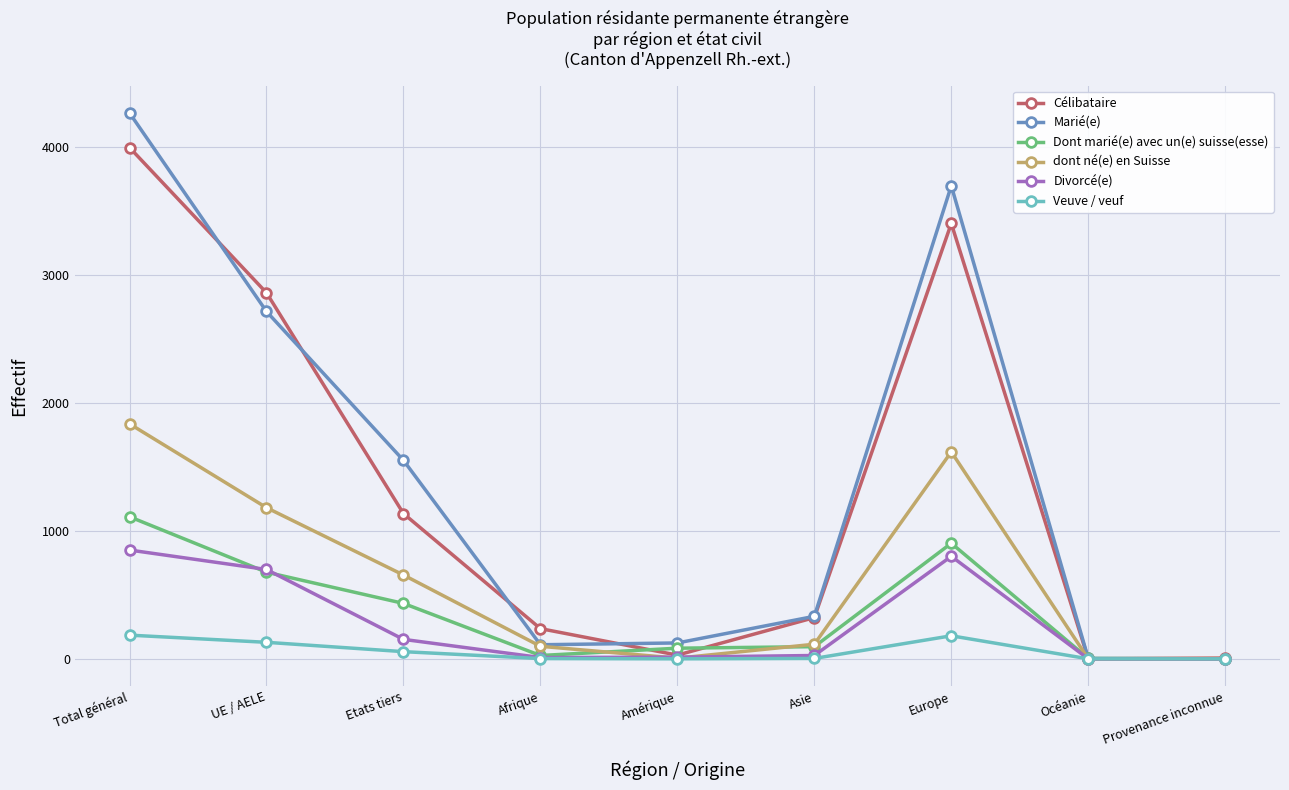

How many lines are shown in the chart?

6